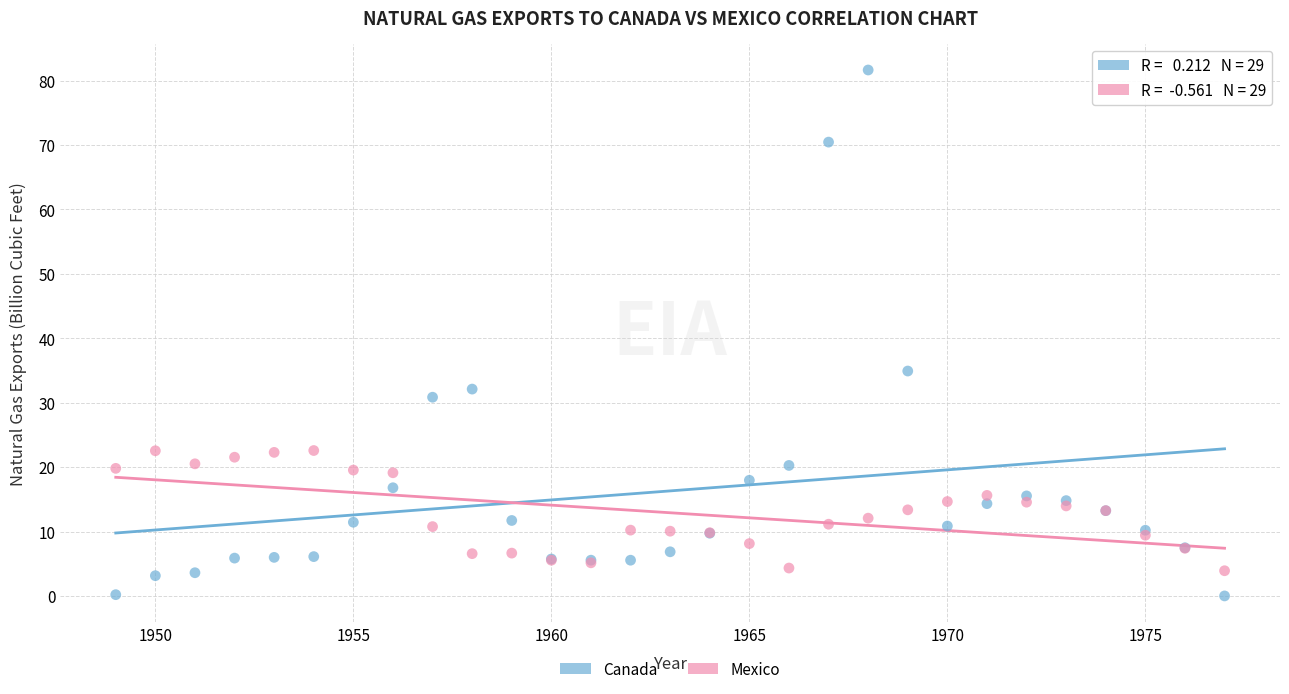

Which series has the widest spread of Y values?

Canada